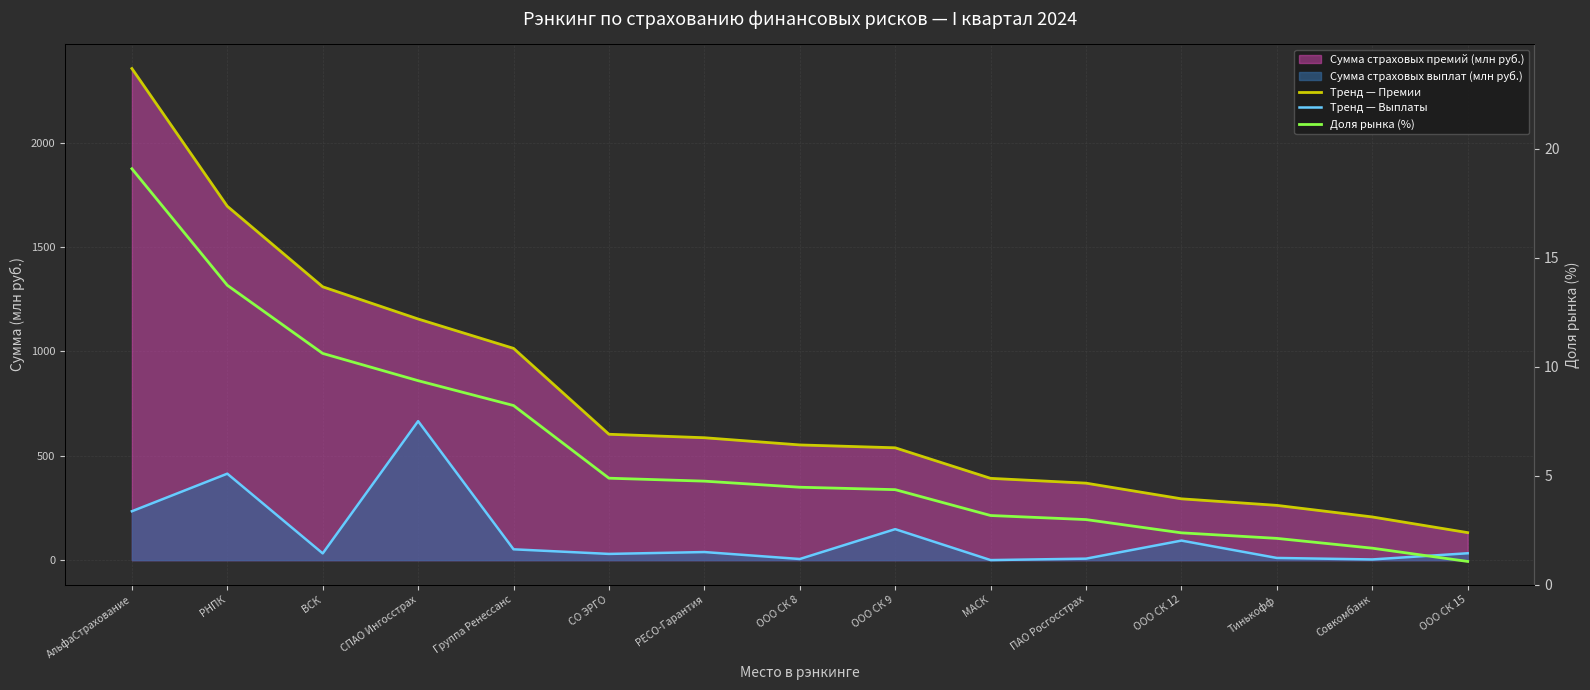

True or false: Тренд — Премии and Тренд — Выплаты intersect in this chart.

False